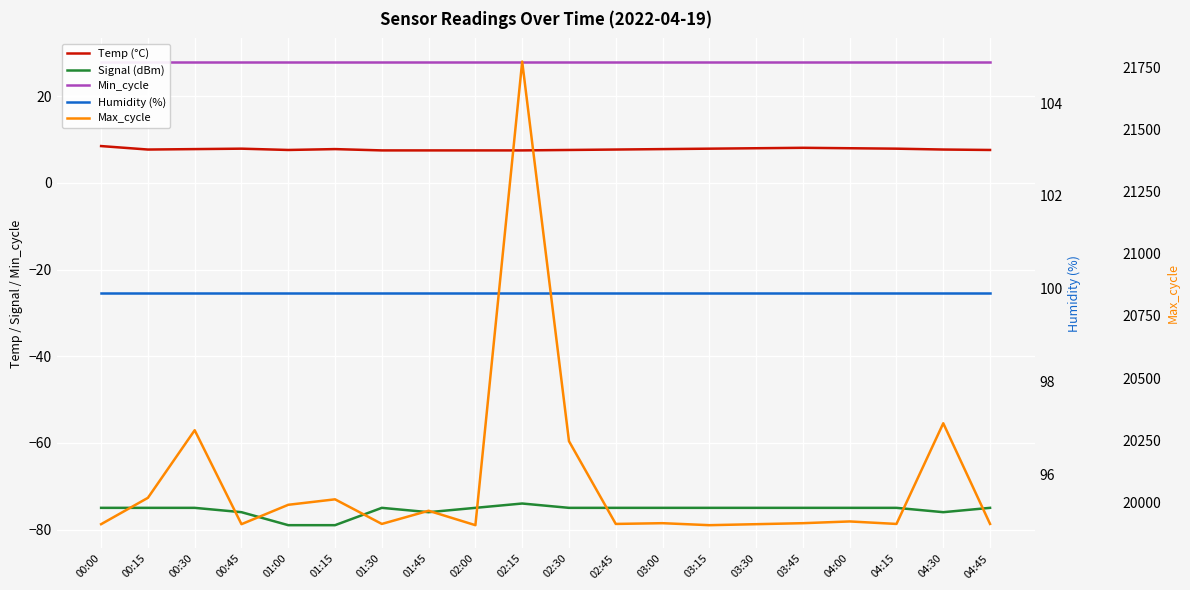

What is the label of the 18th point from the right?

00:30